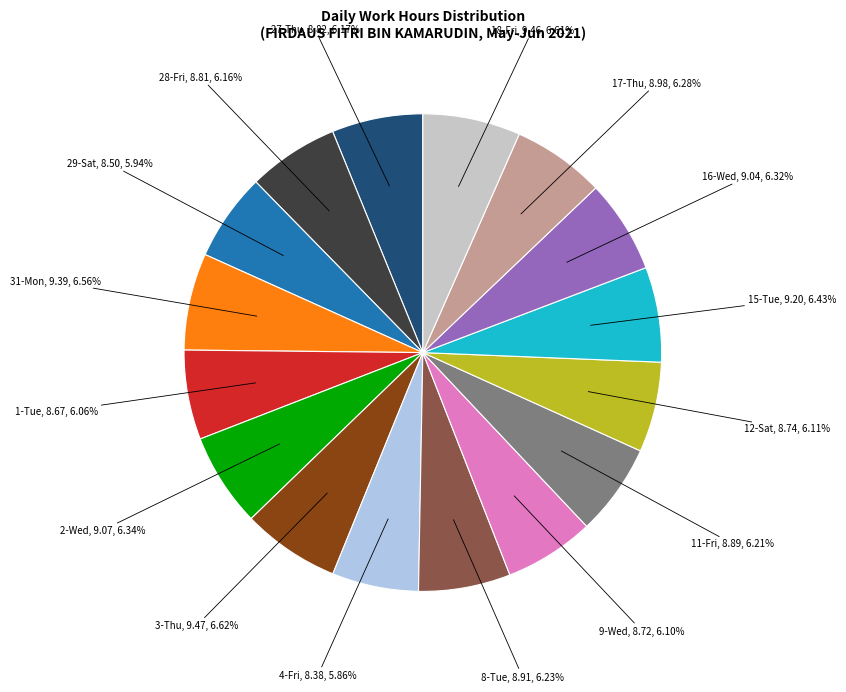

Is there a majority slice in this chart?

No